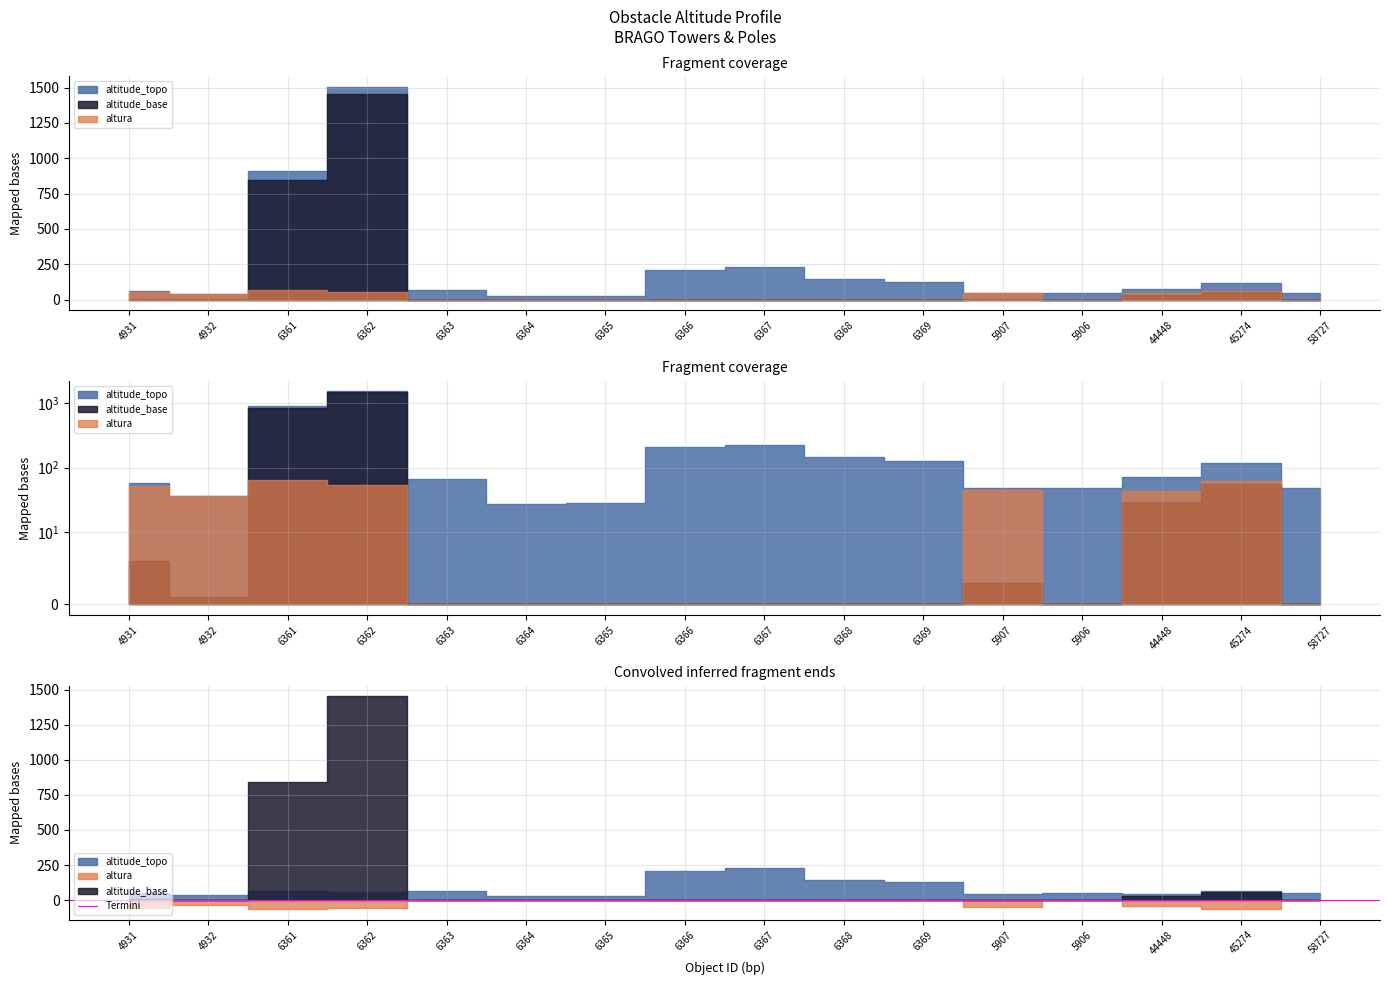

Does the chart have visible grid lines?

Yes